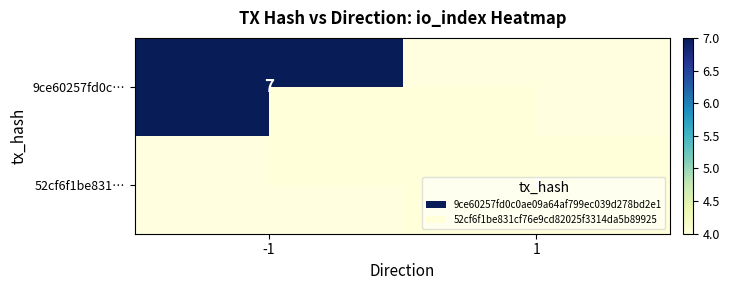

True or false: 9ce60257fd0c… has a value of 10 at -1.

False